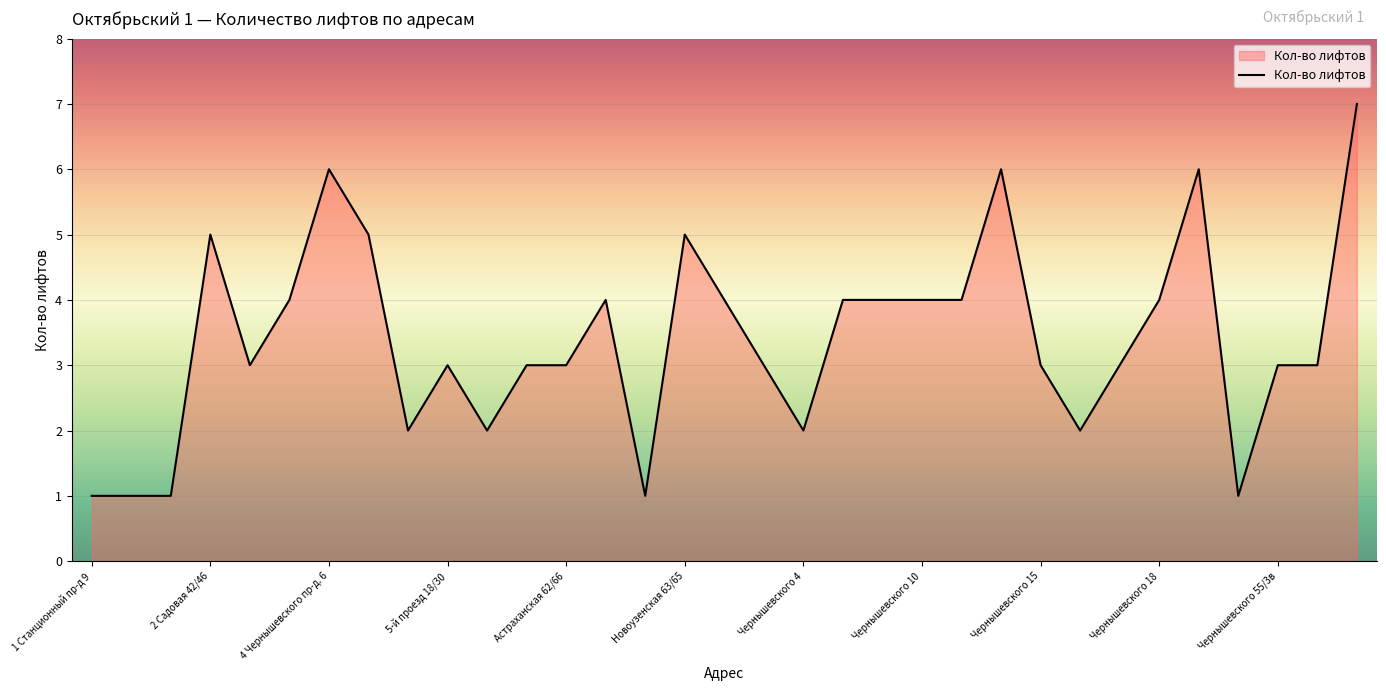

What is the maximum value shown in the chart?

7